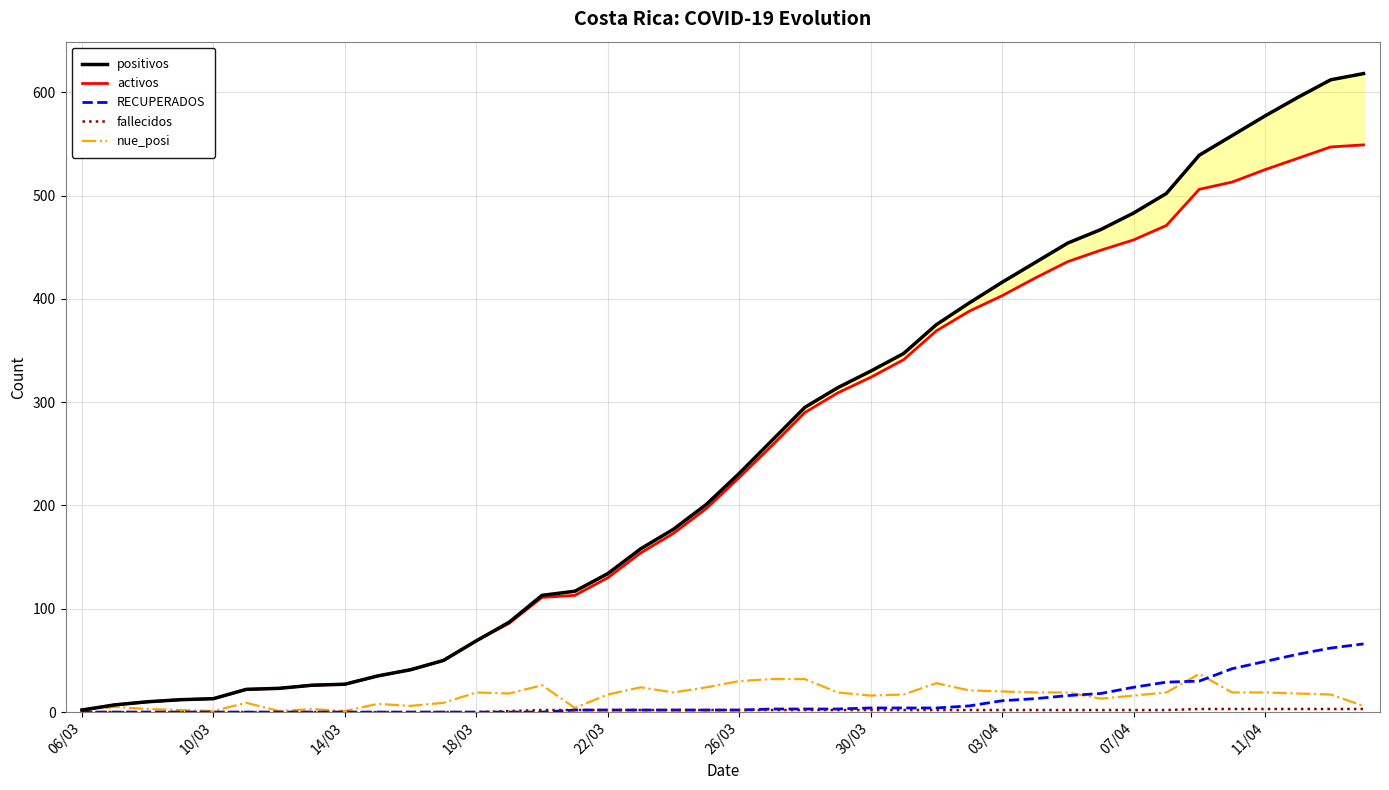

At which label does RECUPERADOS reach its minimum?

06/03